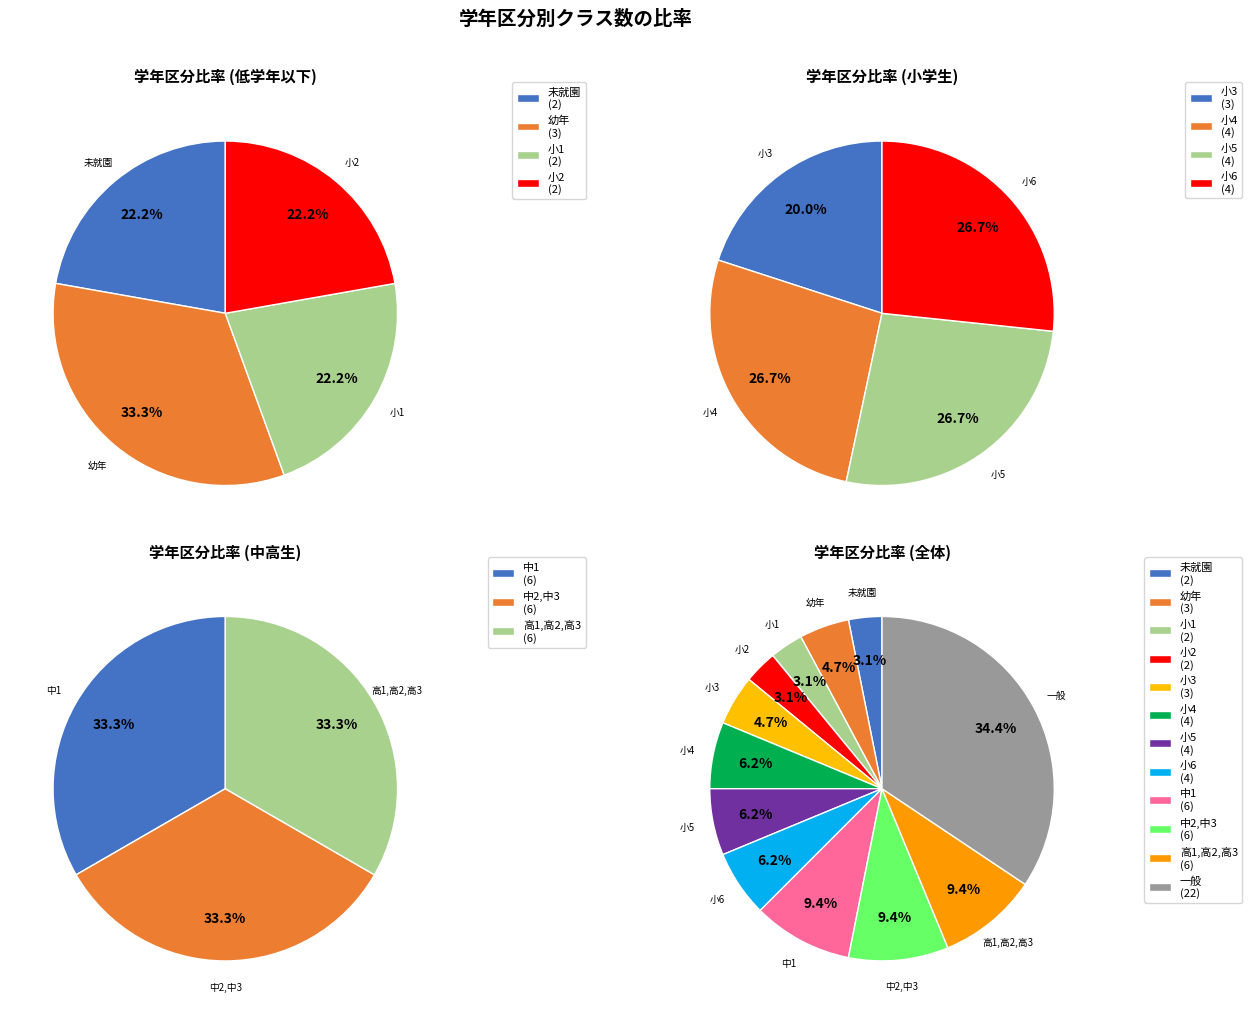

Rank the categories by value from highest to lowest.

一般, 中1, 中2,中3, 高1,高2,高3, 小4, 小5, 小6, 幼年, 小3, 未就園, 小1, 小2